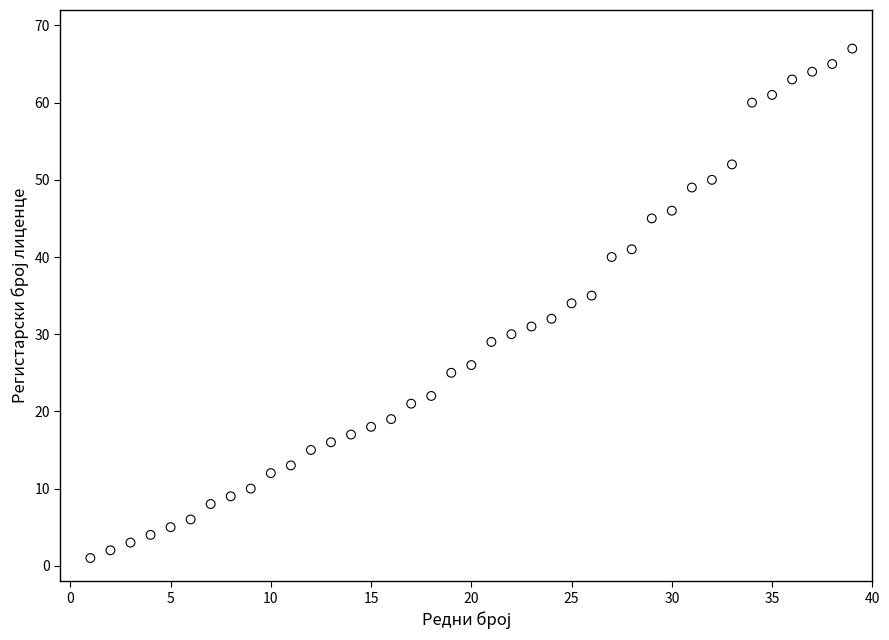

What is the range of X values (max minus min)?

38